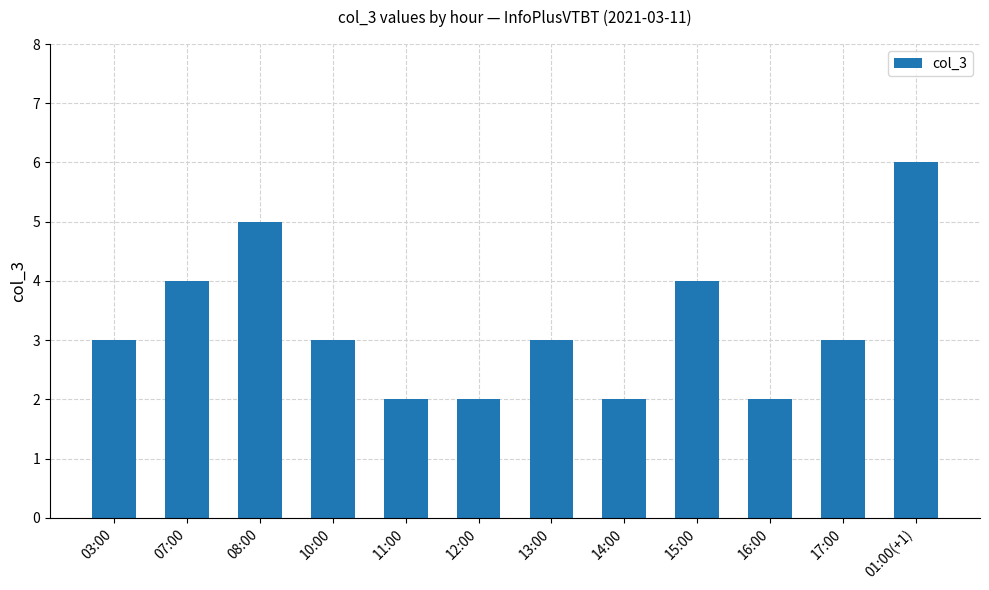

The value at 01:00(+1) is 3. True or false?

False